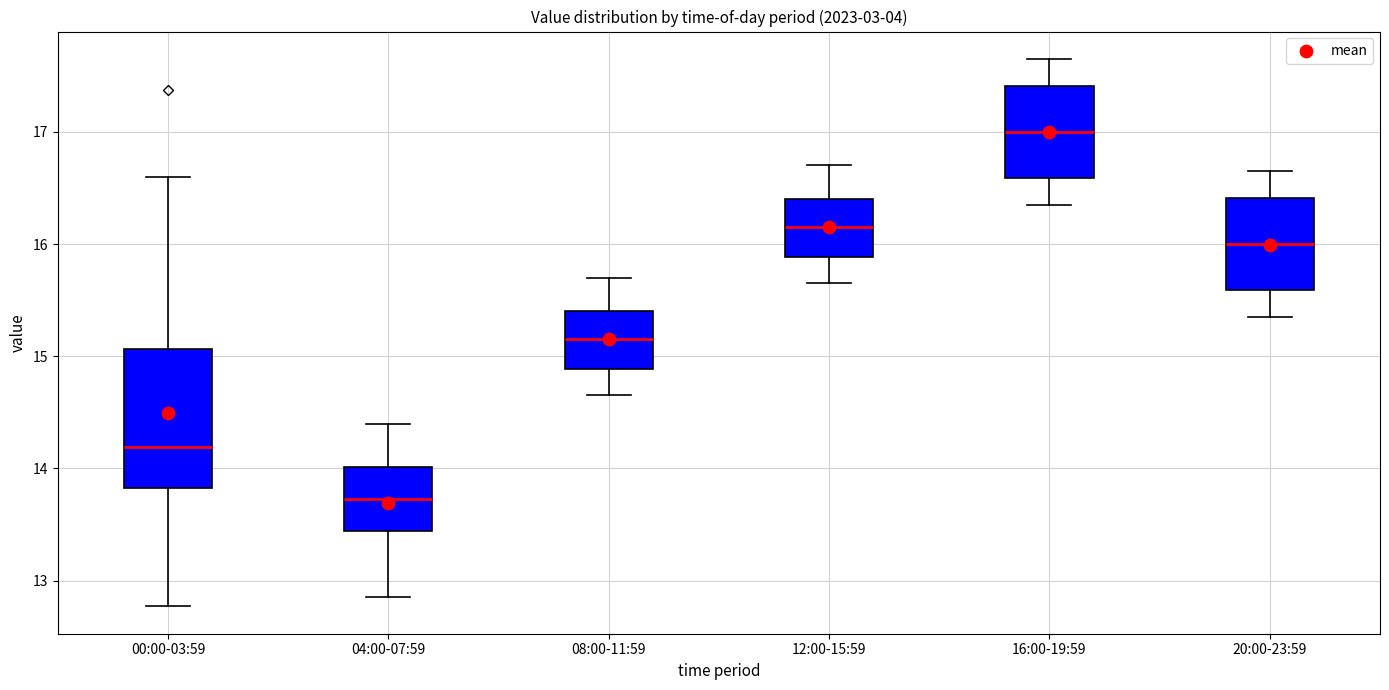

Comparing the boxes themselves (not the whiskers), which one is the tallest?

00:00-03:59